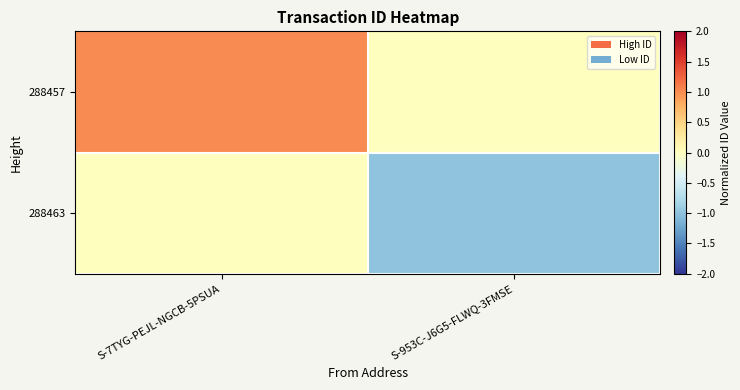

Reading right to left, list all the values displayed in this chart.

288457: S-953C-J6G5-FLWQ-3FMSE=0.0	S-7TYG-PEJL-NGCB-5PSUA=1.0
288463: S-953C-J6G5-FLWQ-3FMSE=-1.0	S-7TYG-PEJL-NGCB-5PSUA=0.0